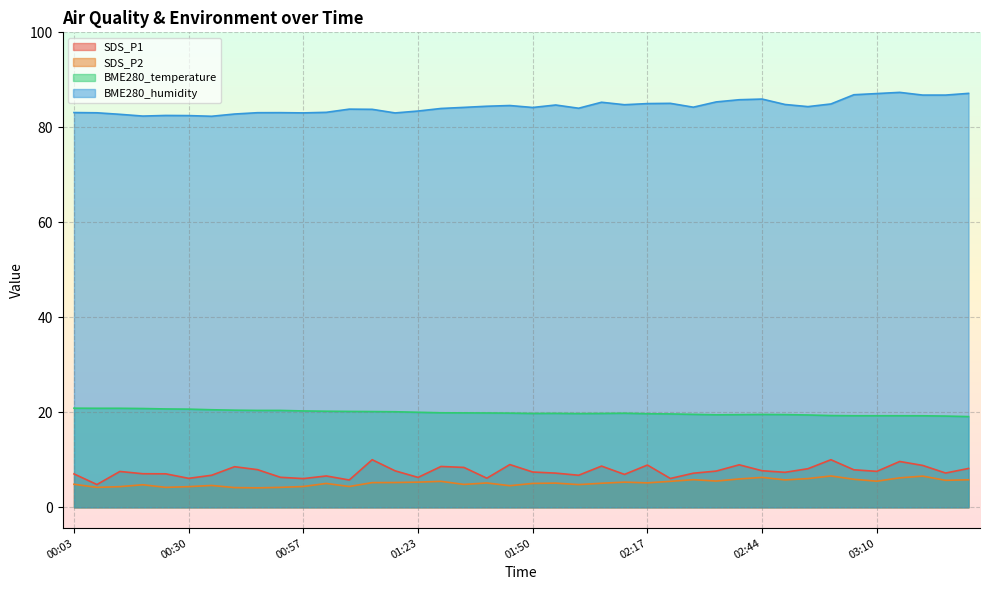

True or false: SDS_P2 and SDS_P1 intersect in this chart.

False